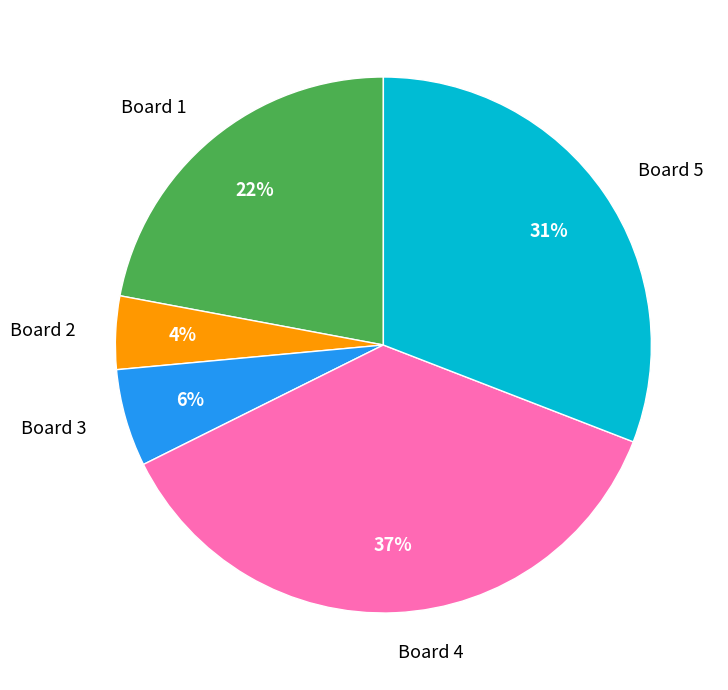

Which category has the biggest portion of the pie?

Board 4